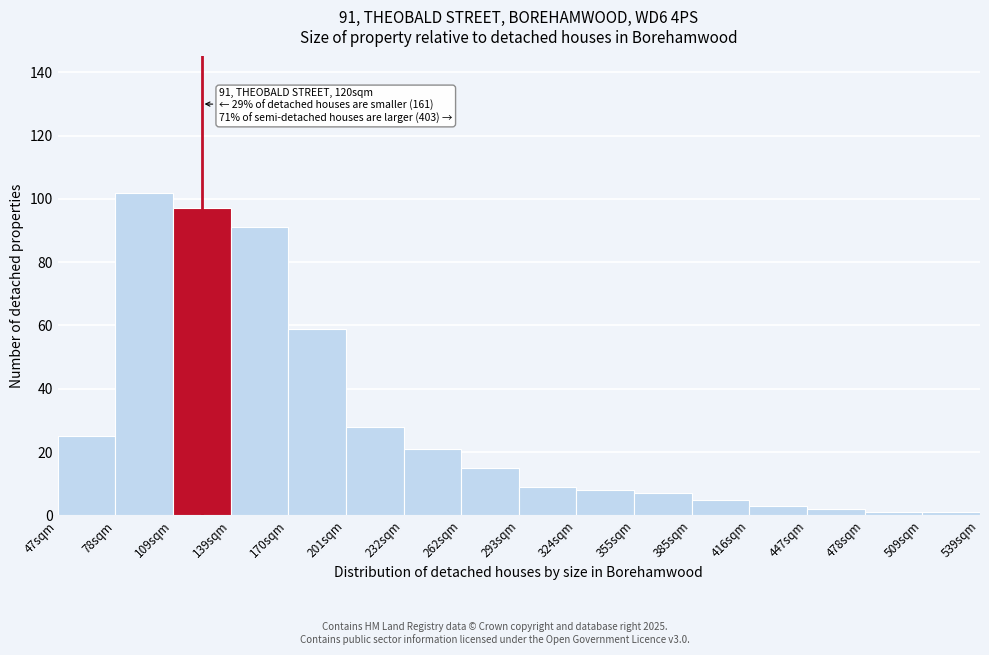

Reading left to right, list all the values displayed in this chart.

25	102	97	91	59	28	21	15	9	8	7	5	3	2	1	1